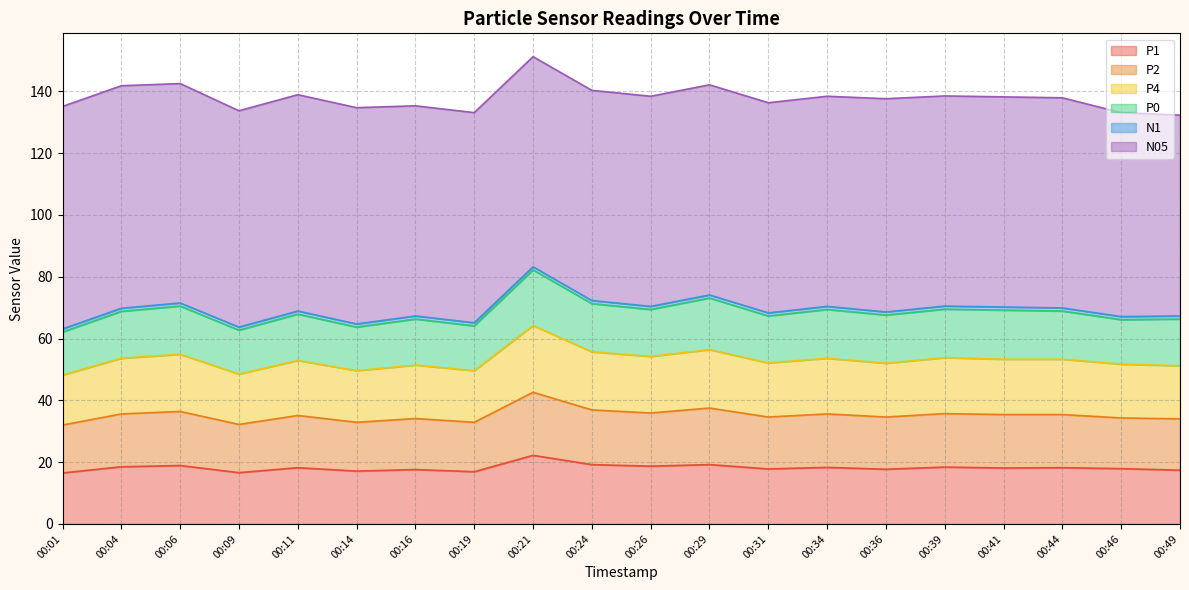

What is the maximum value for P1?

22.2